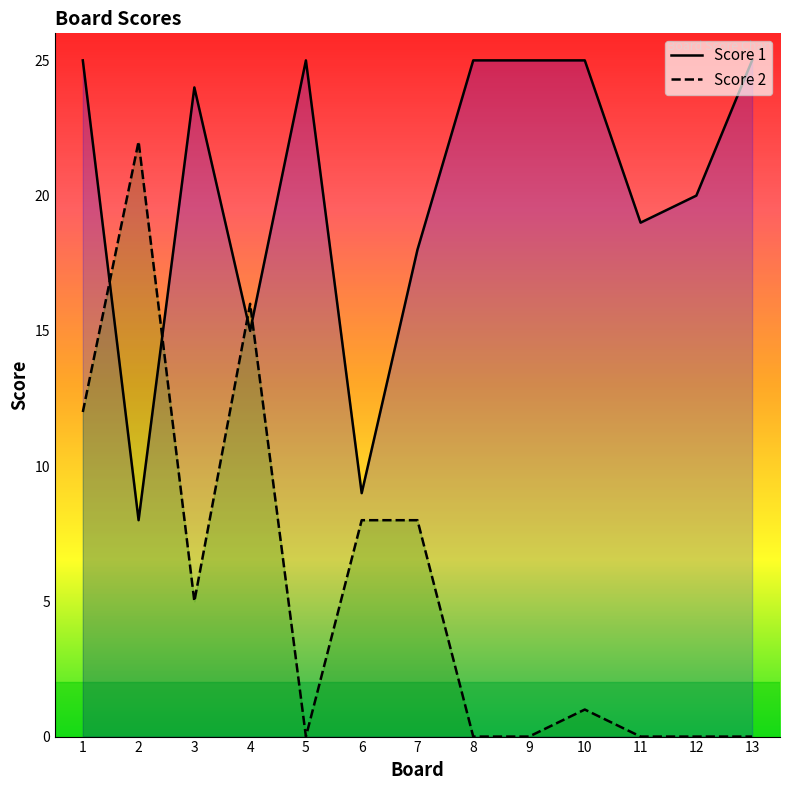

Reading right to left, what are all the values shown in this chart?

Score 1: 13=25	12=20	11=19	10=25	9=25	8=25	7=18	6=9	5=25	4=15	3=24	2=8	1=25
Score 2: 13=0	12=0	11=0	10=1	9=0	8=0	7=8	6=8	5=0	4=16	3=5	2=22	1=12